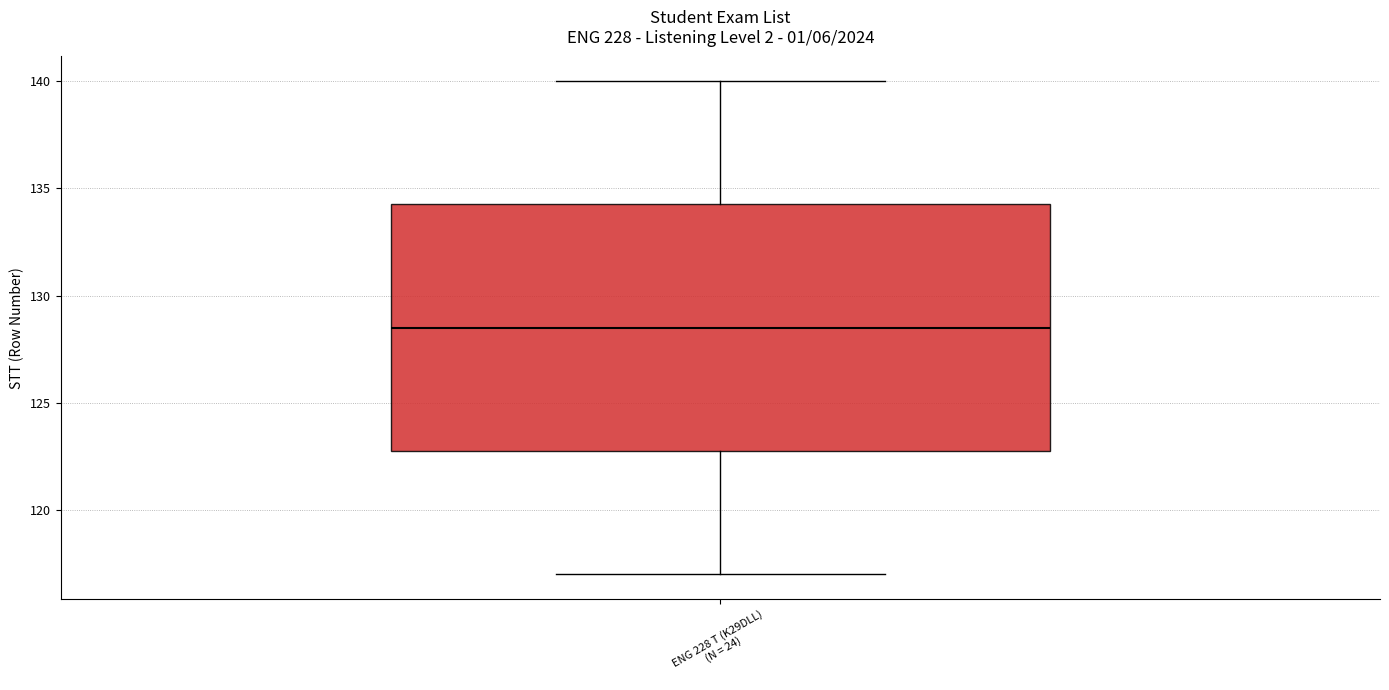

Transcribe this box plot: give where the median line is, the range the box spans, and where the two whiskers end, as read against the y-axis. The values are not printed on the chart, so give them approximately, as read against the axis.

median 128.5, box 123.0 to 134.5, whiskers 117.0 to 140.0